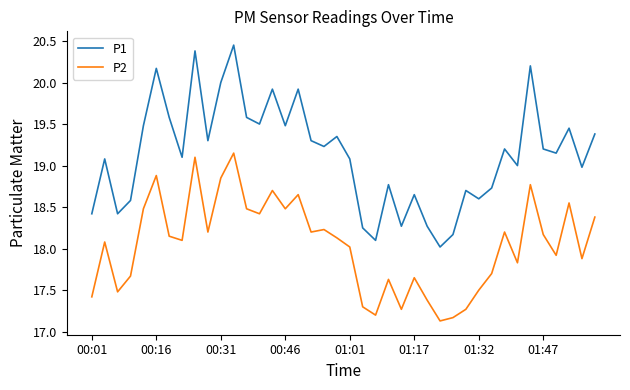

Rank the series by their maximum value, from highest to lowest.

P1, P2